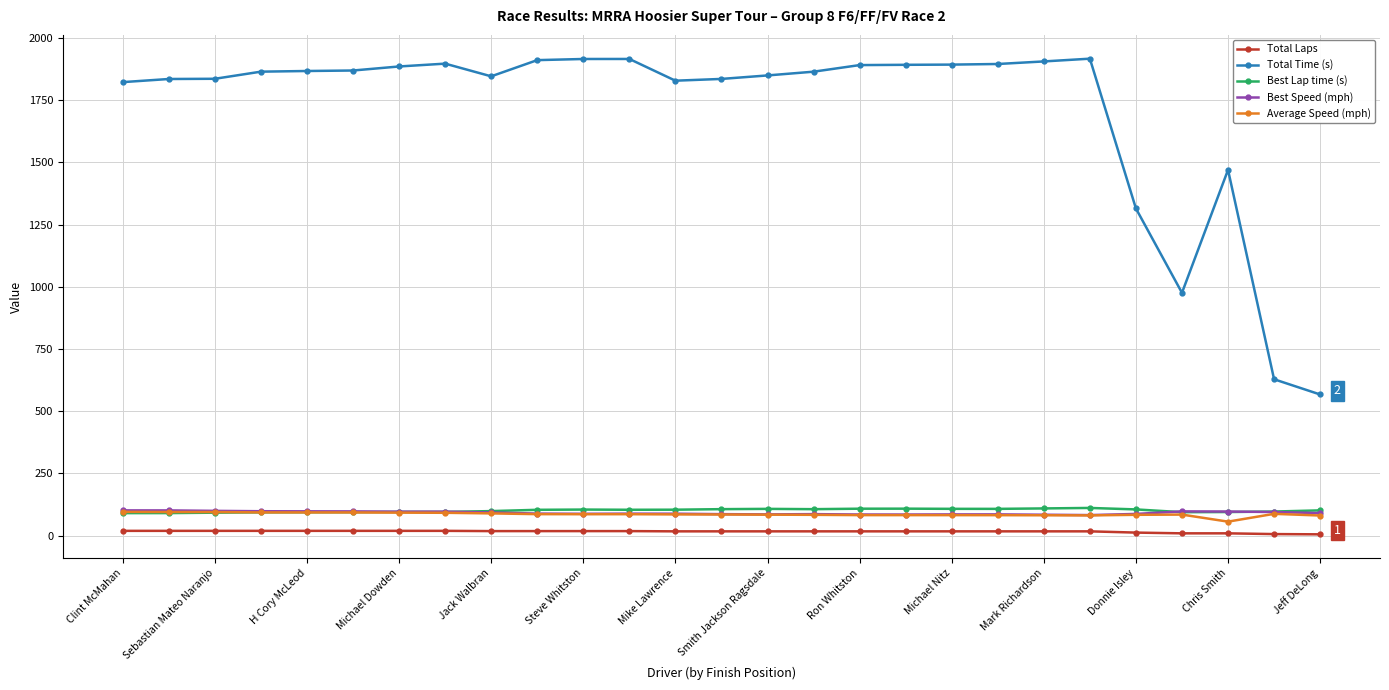

Which series has the largest range (max minus min)?

Total Time (s)